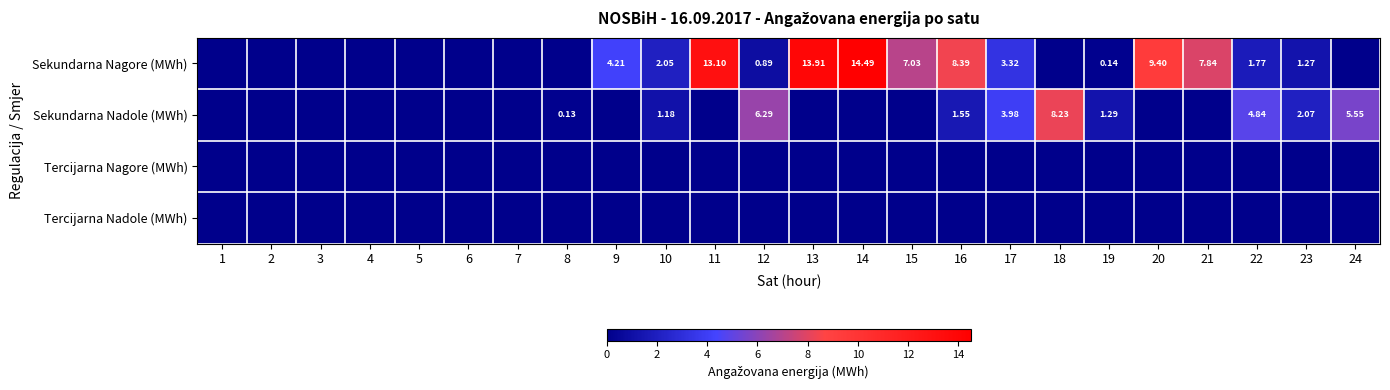

True or false: Tercijarna Nadole (MWh) has a value of 0.0 at 7.

True